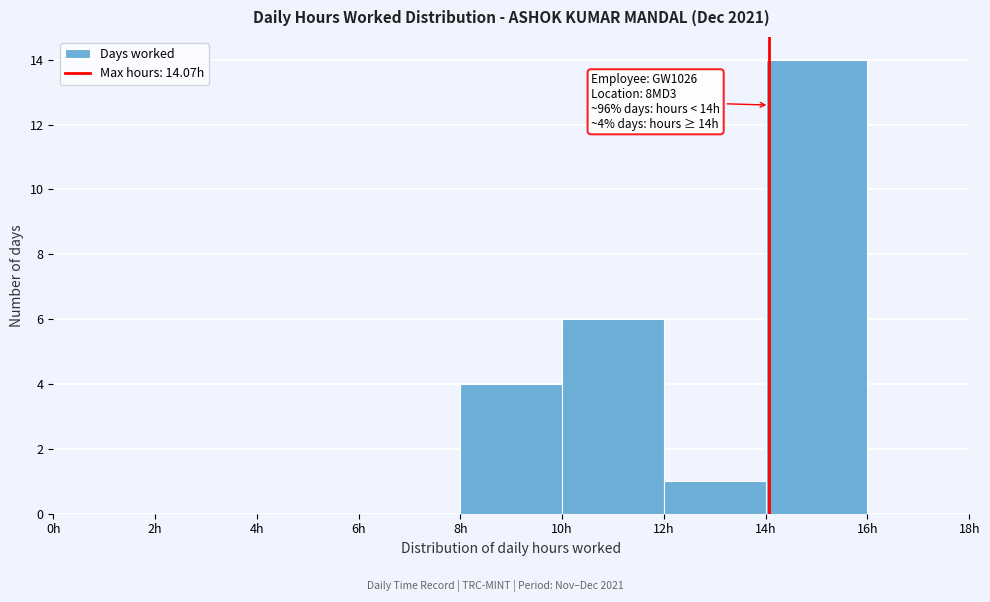

Over which range of the x-axis is the bar tallest?

14 to 16